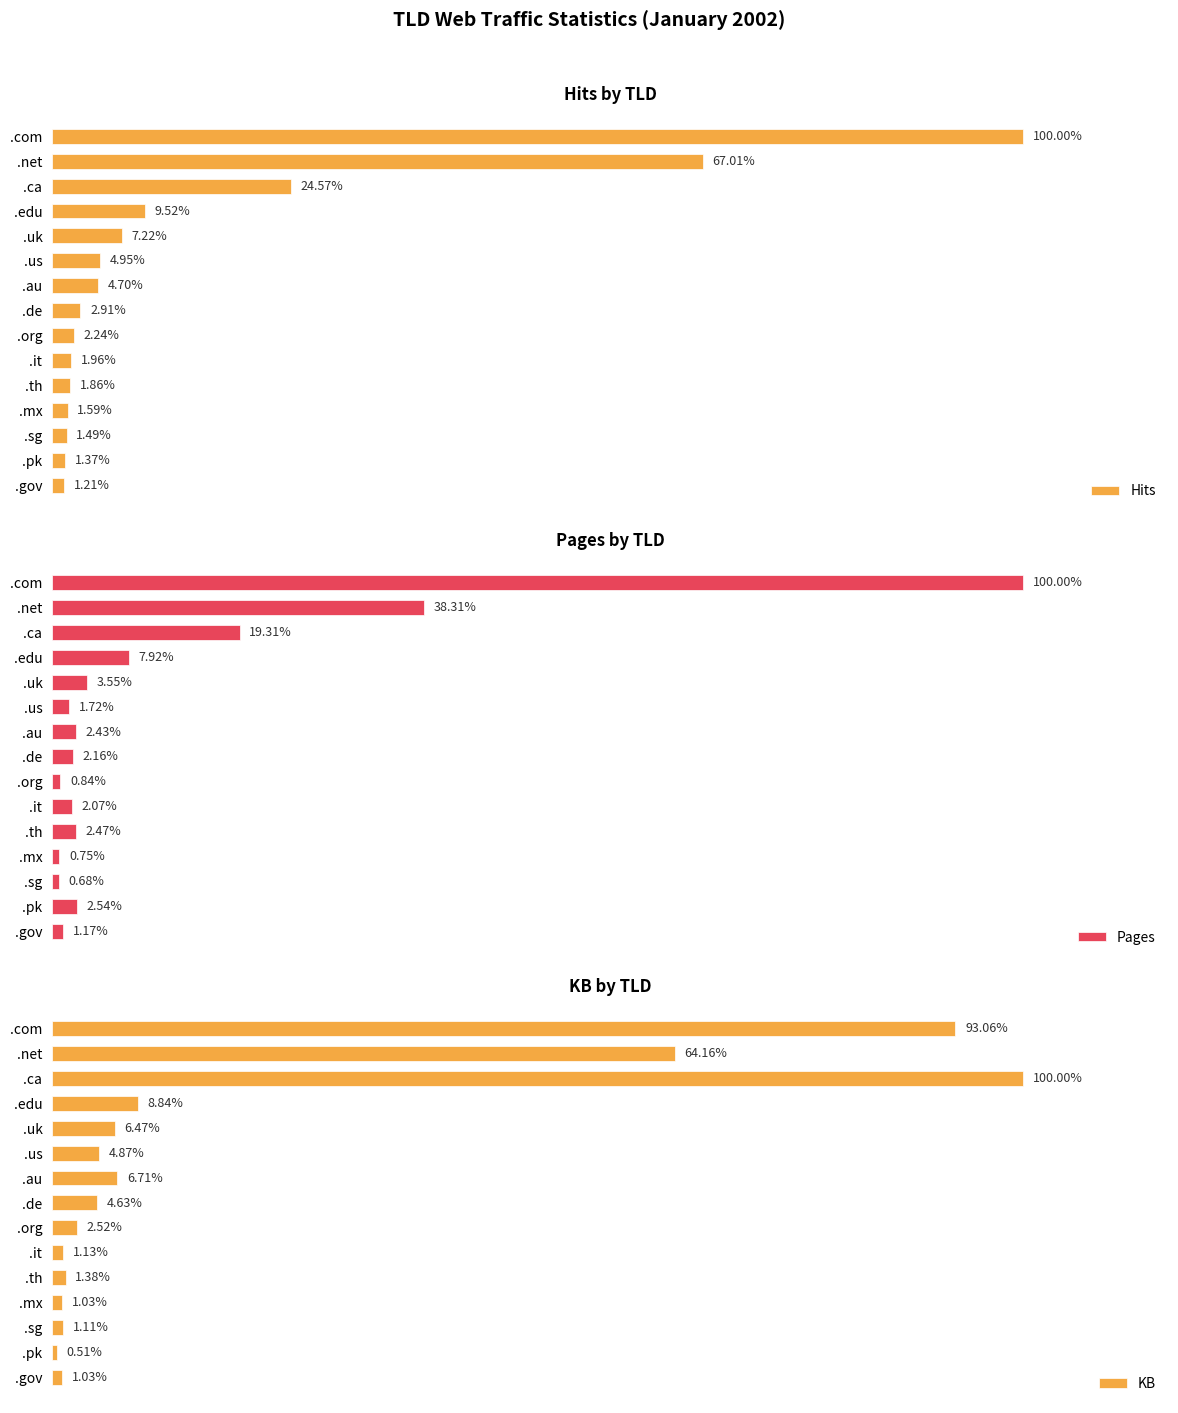

Is the value of KB at .th greater than the value of Hits at .gov?

Yes